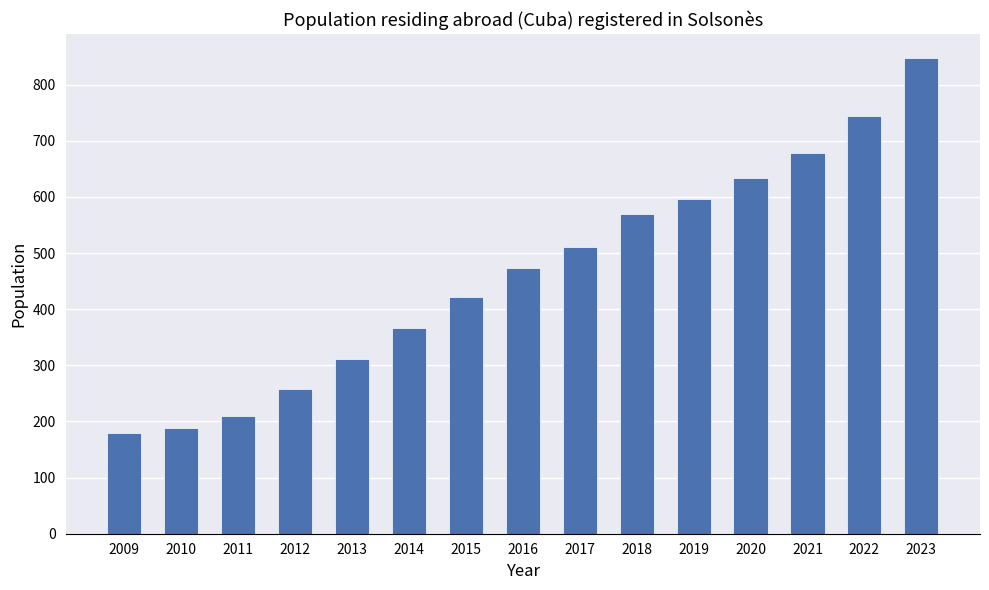

Reading left to right, list all the values displayed in this chart.

2009=180	2010=189	2011=209	2012=258	2013=312	2014=366	2015=422	2016=474	2017=510	2018=569	2019=596	2020=633	2021=679	2022=745	2023=848